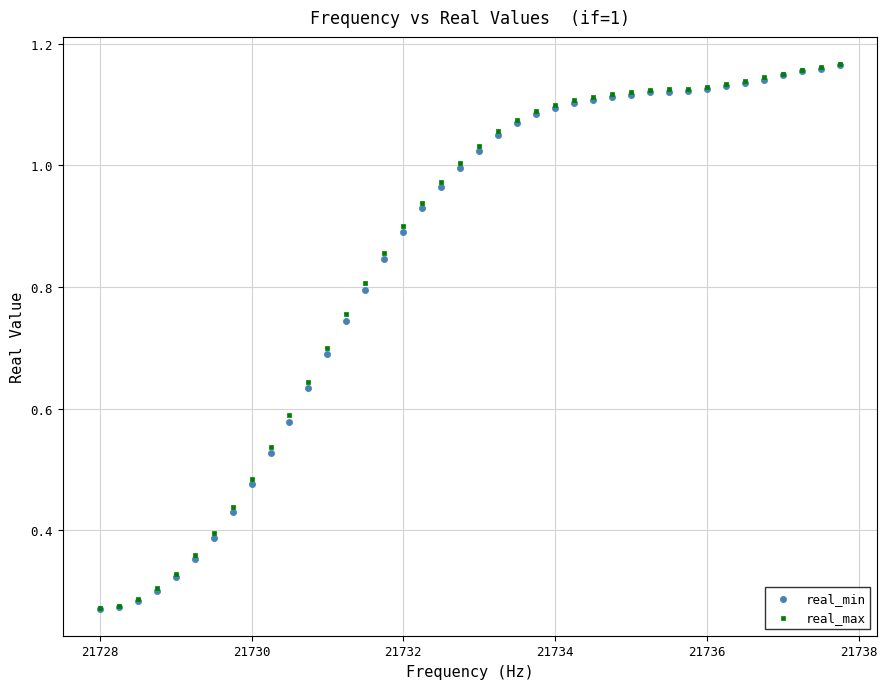

Which series has the largest Y range (max minus min)?

real_max